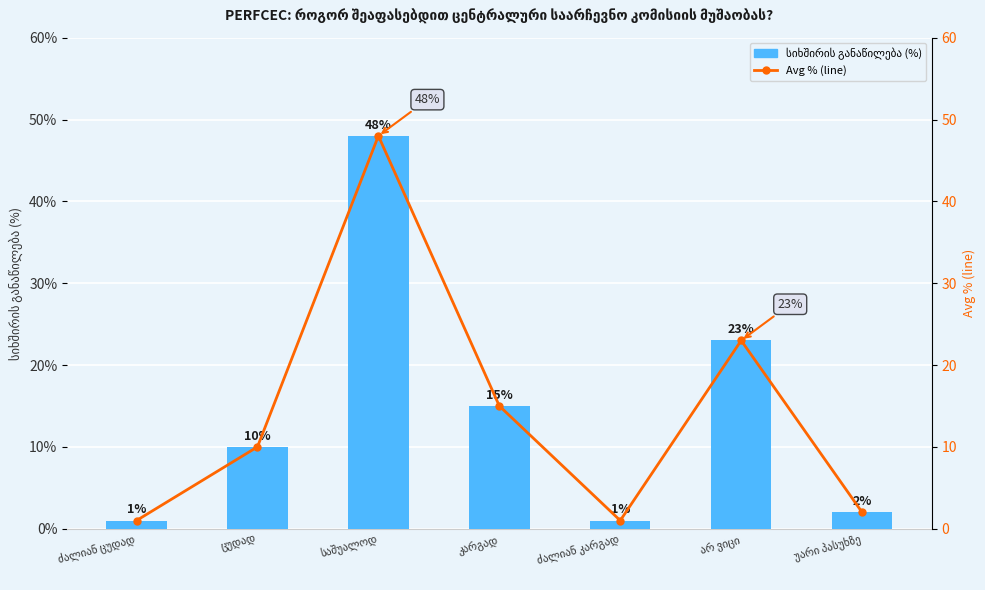

The value of სიხშირის განაწილება (%) at ძალიან ცუდად is 1. True or false?

True